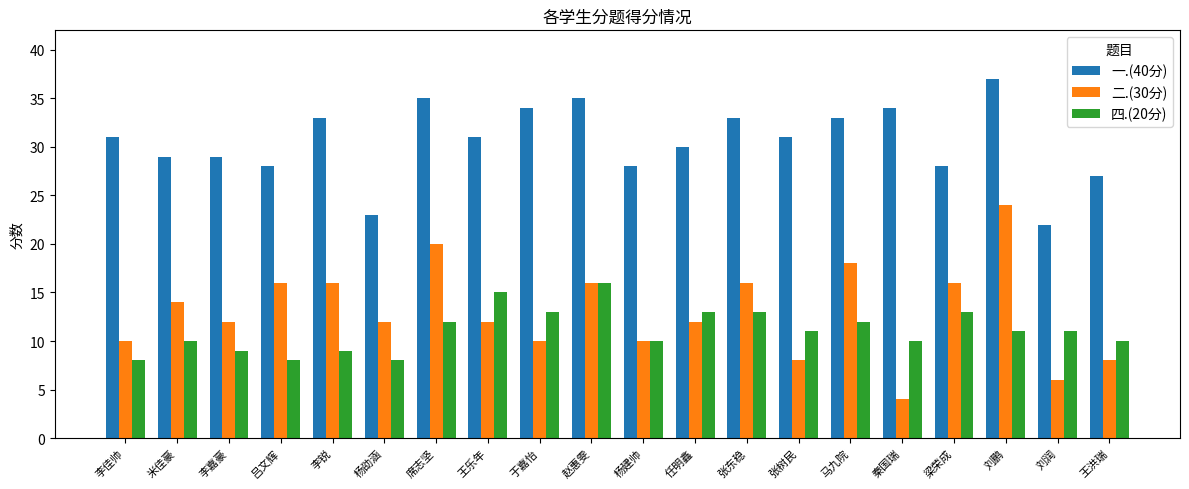

Which series has the widest spread of values?

二.(30分)